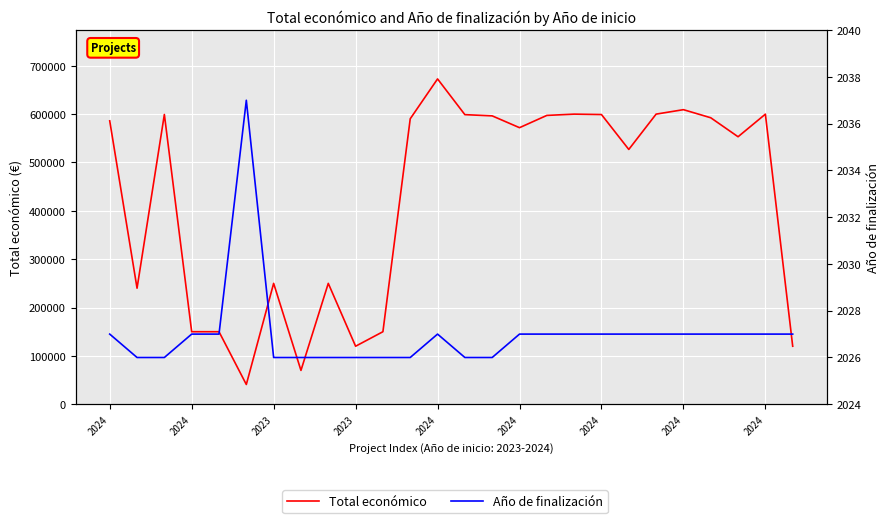

How many lines are shown in the chart?

2